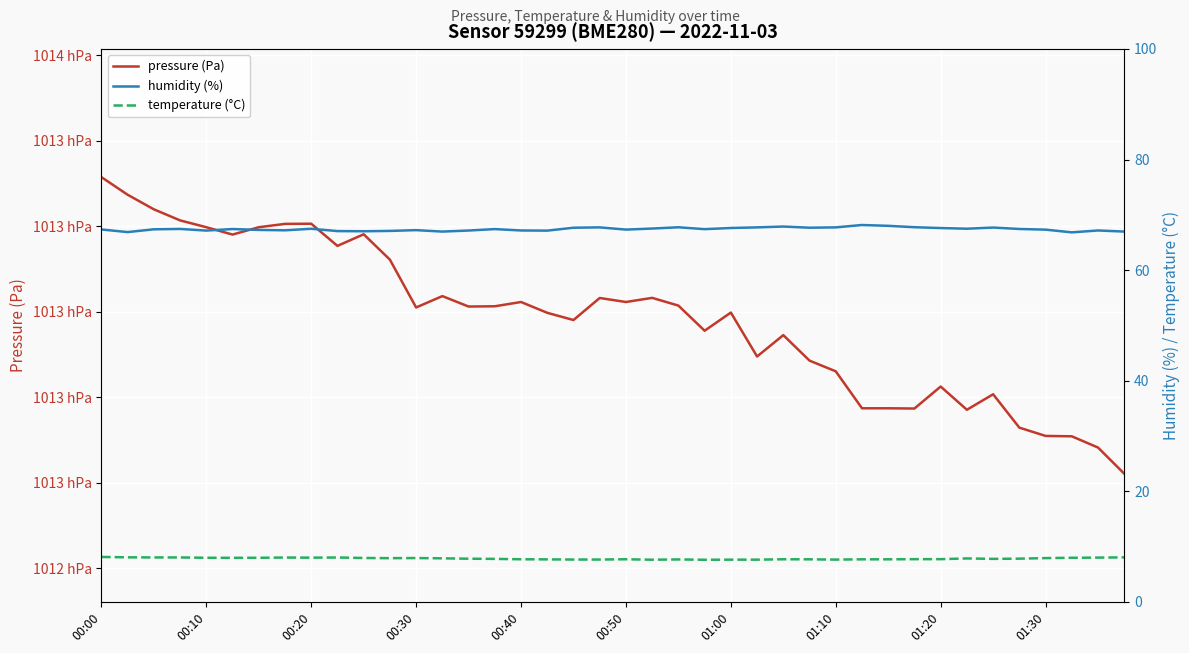

True or false: humidity (%) and pressure (Pa) intersect in this chart.

False